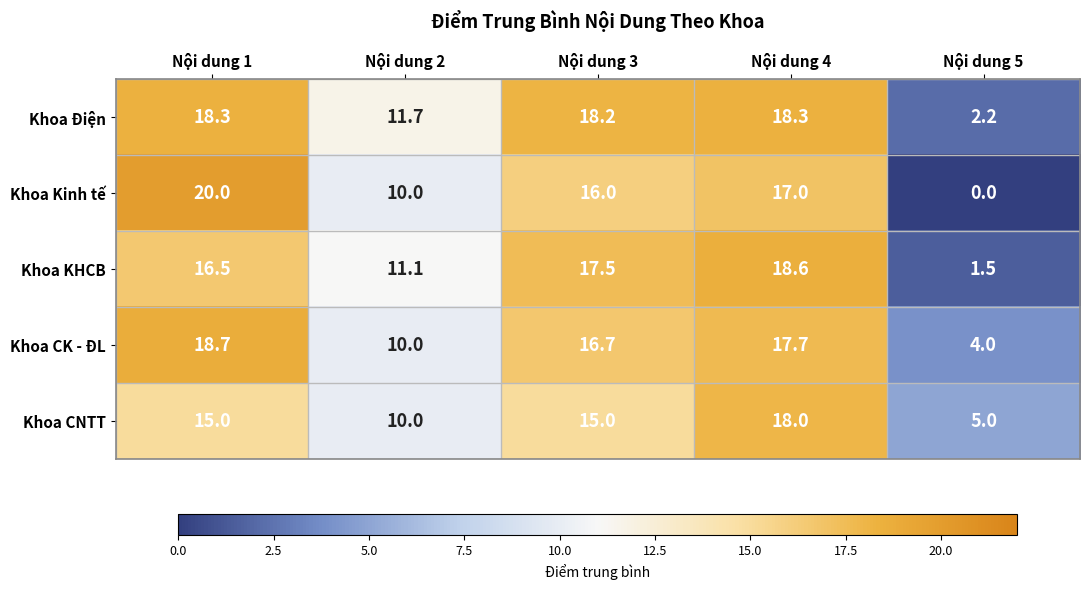

What is the spread (max minus min) of values at Nội dung 5?

5.0